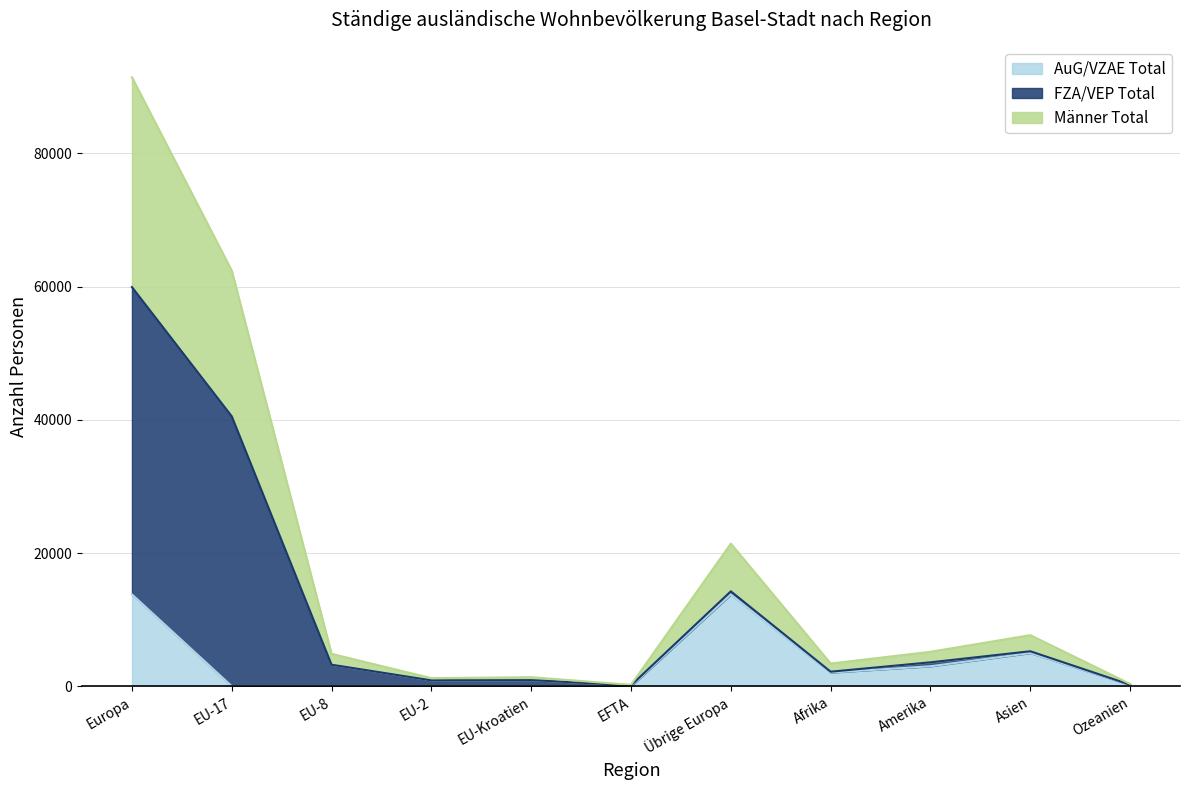

Is it true that AuG/VZAE Total equals 19985 at Übrige Europa?

False